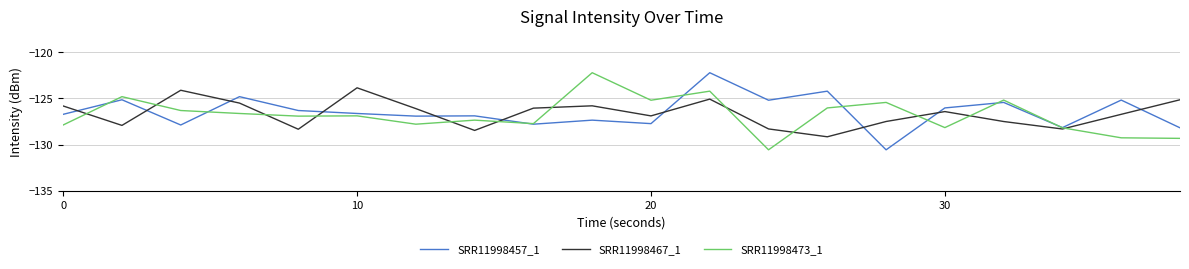

What is the minimum value shown in the chart?

-130.6